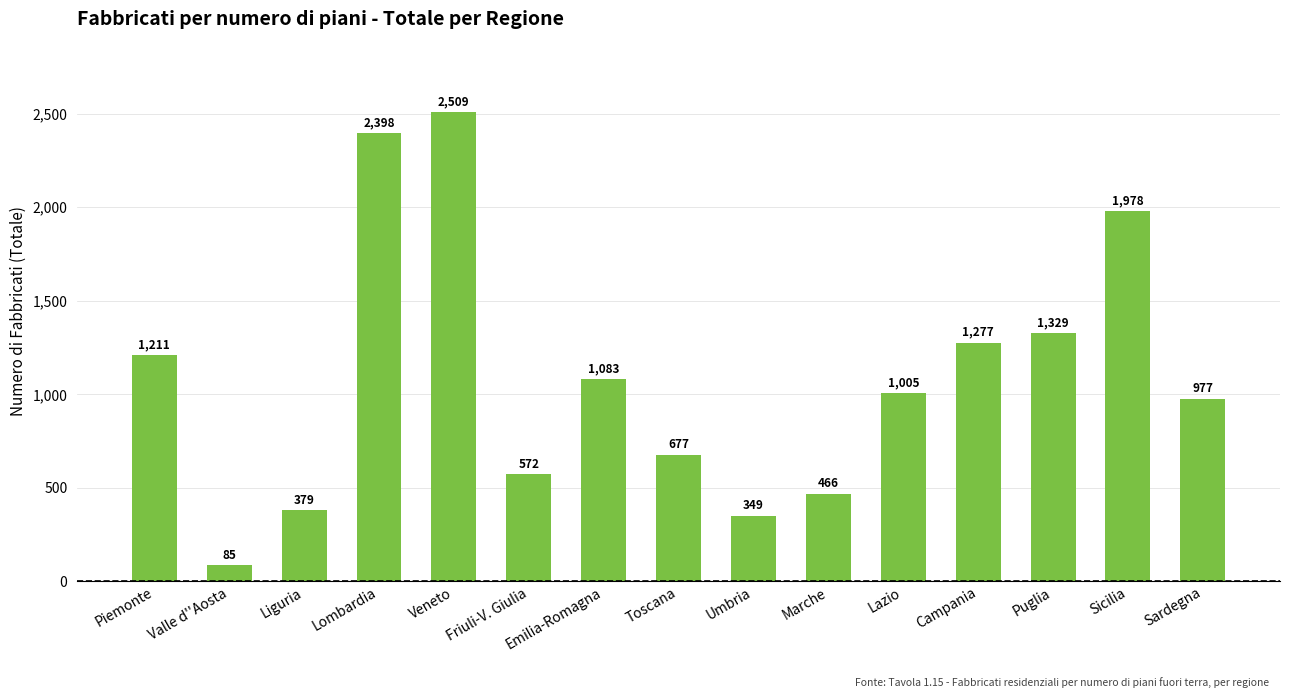

Reading right to left, extract all data points from this chart.

977	1978	1329	1277	1005	466	349	677	1083	572	2509	2398	379	85	1211